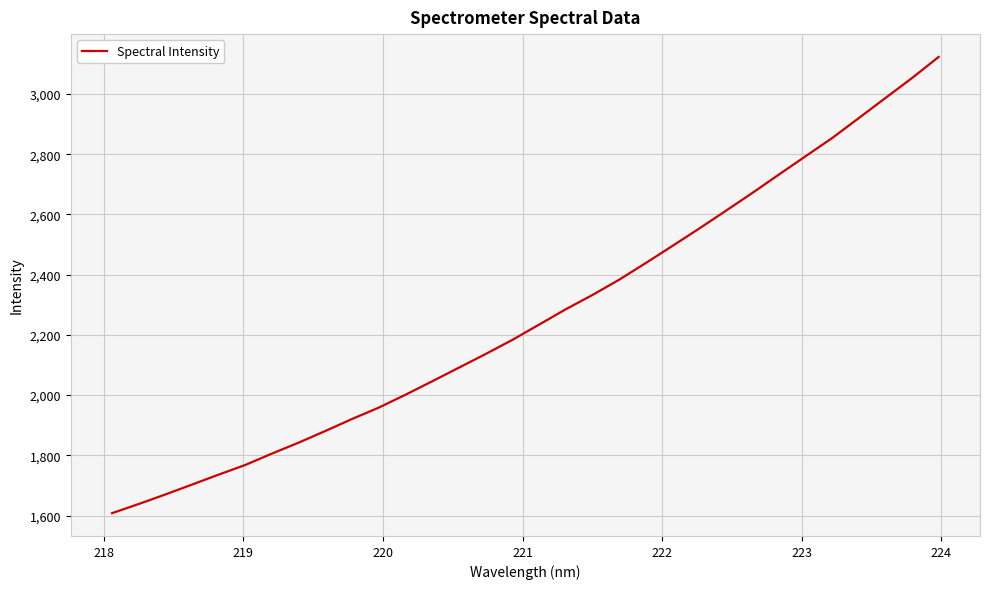

What is the difference between the maximum and minimum values?

1515.0